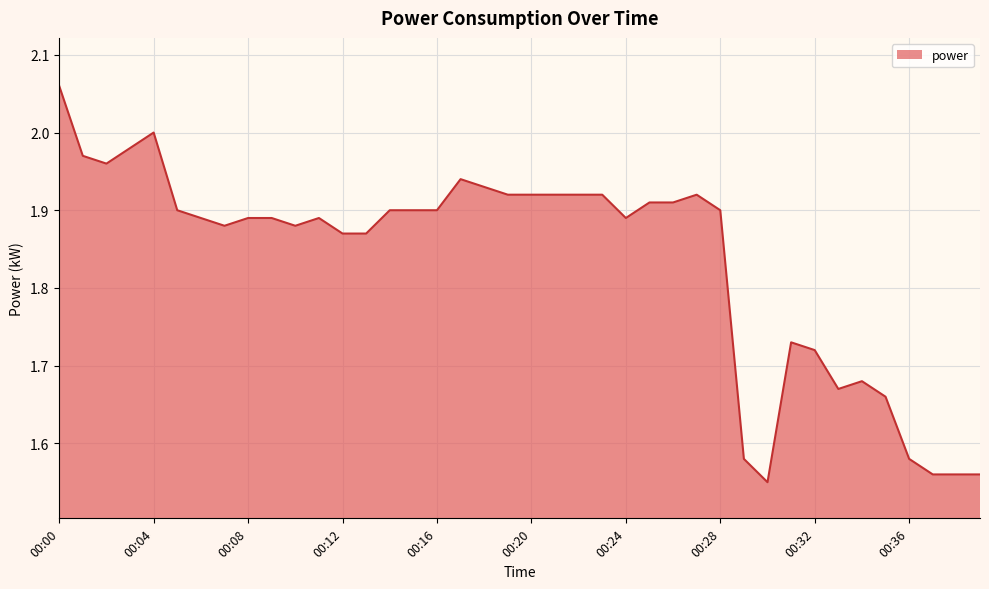

What is the value of the 13th point from the left?

1.9